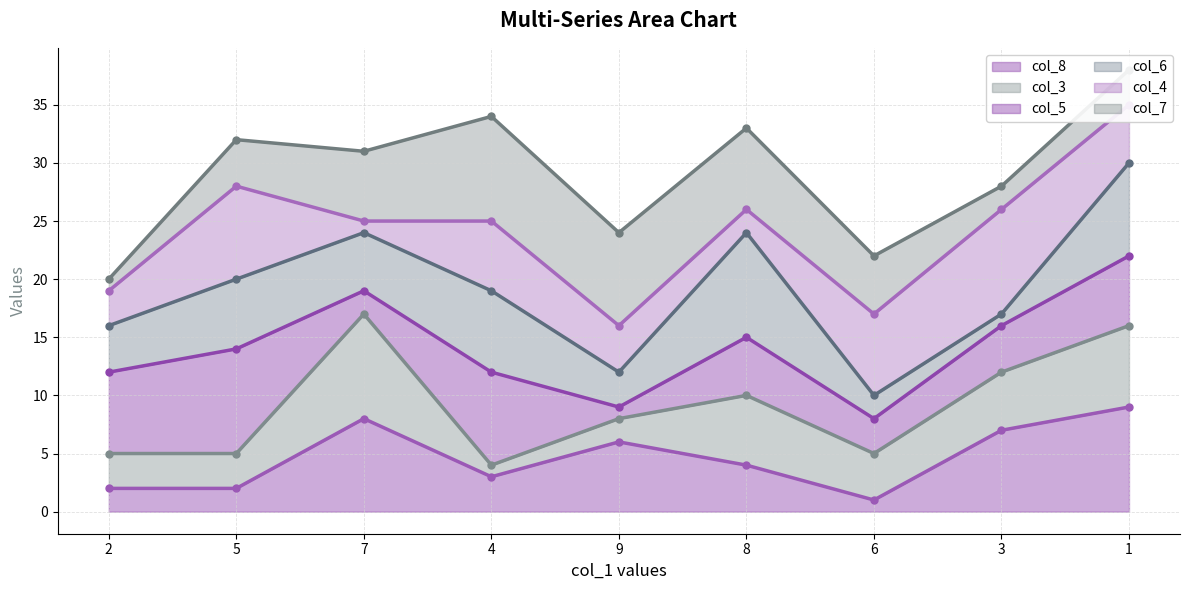

Reading left to right, extract all data points from this chart.

col_8 line: 2	2	8	3	6	4	1	7	9
col_3 line: 5	5	17	4	8	10	5	12	16
col_5 line: 12	14	19	12	9	15	8	16	22
col_6 line: 16	20	24	19	12	24	10	17	30
col_4 line: 19	28	25	25	16	26	17	26	35
col_7 line: 20	32	31	34	24	33	22	28	38